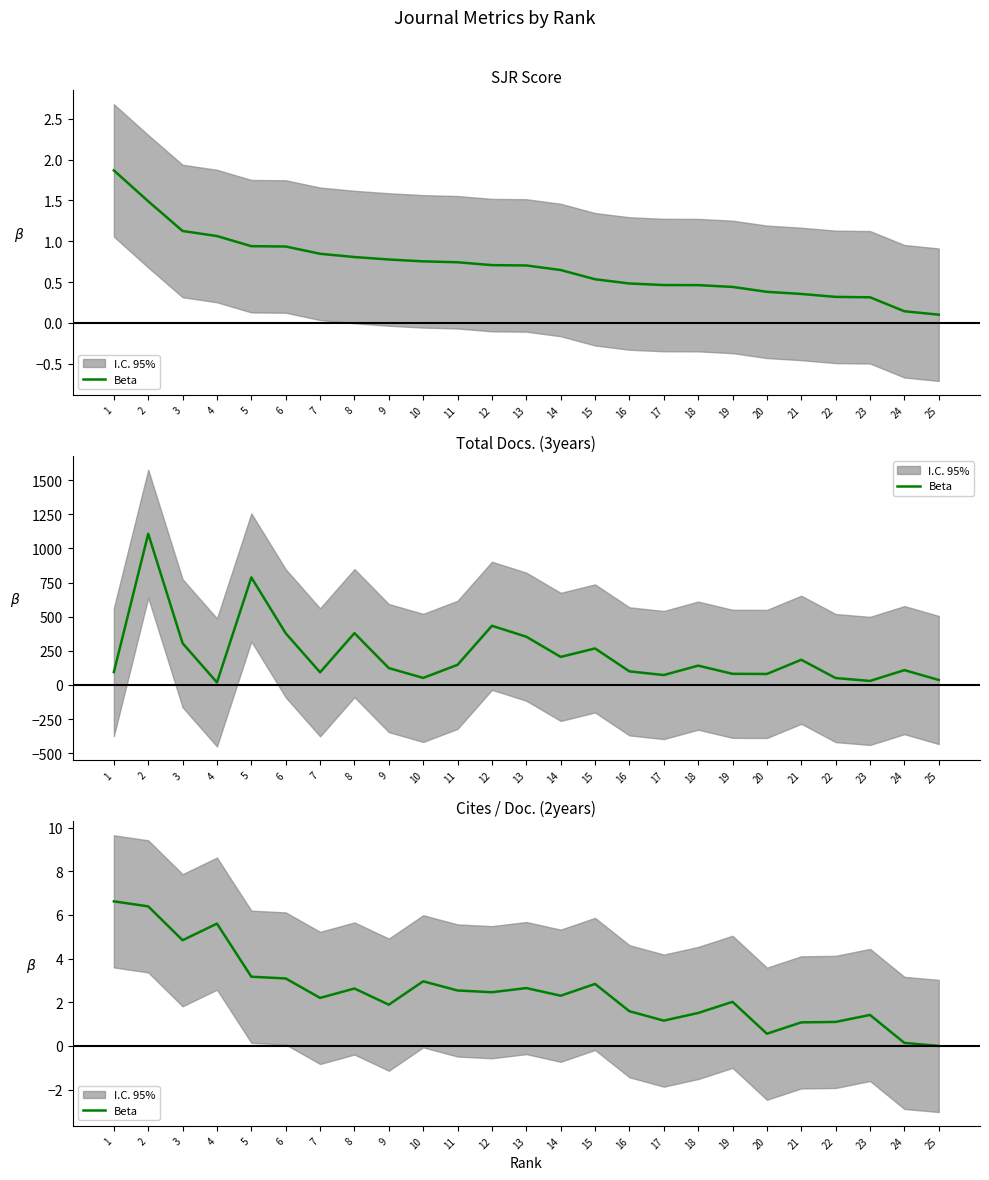

How many positive values are there?

24